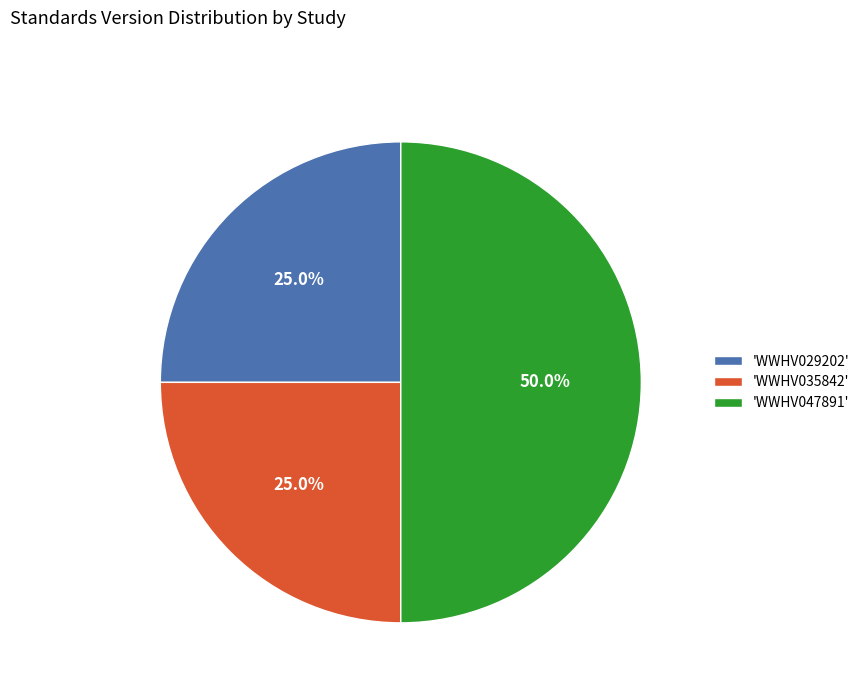

What is the ratio of the value at 'WWHV047891' to the value at 'WWHV035842'?

2.0